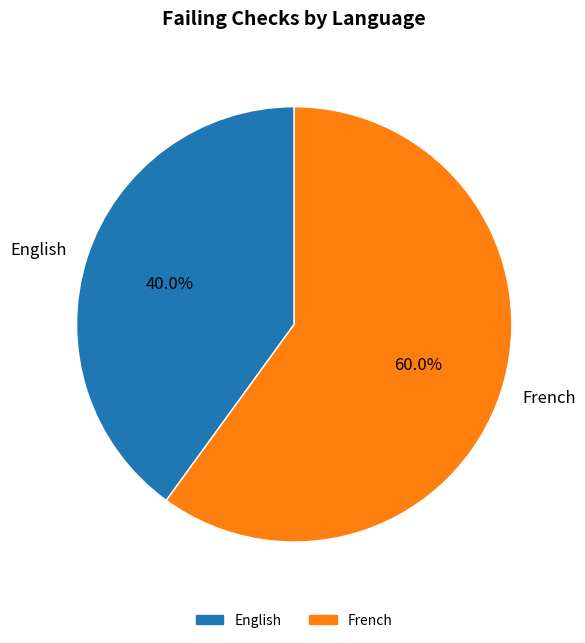

Which slice represents more than half of the pie?

French